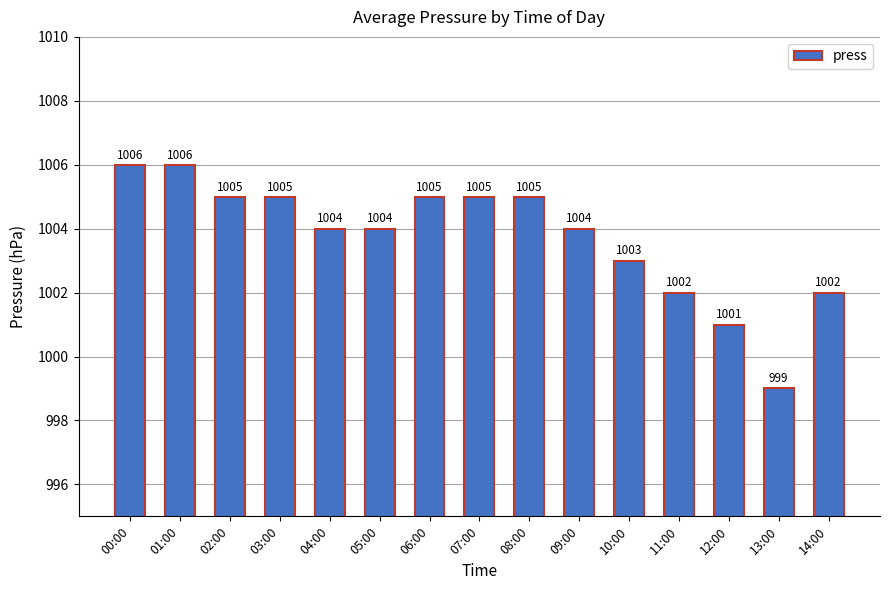

What is the maximum value shown in the chart?

1006